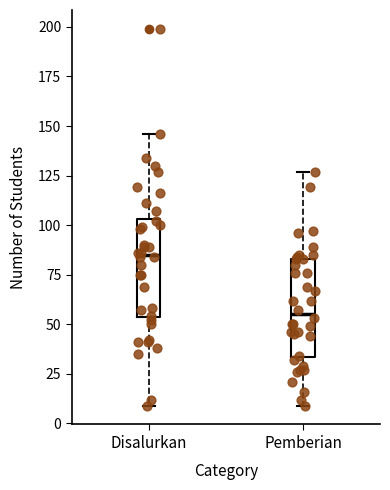

Where does the lower whisker of the box for Disalurkan end on the y-axis? The values are not printed on the chart, so give them approximately, as read against the axis.

10